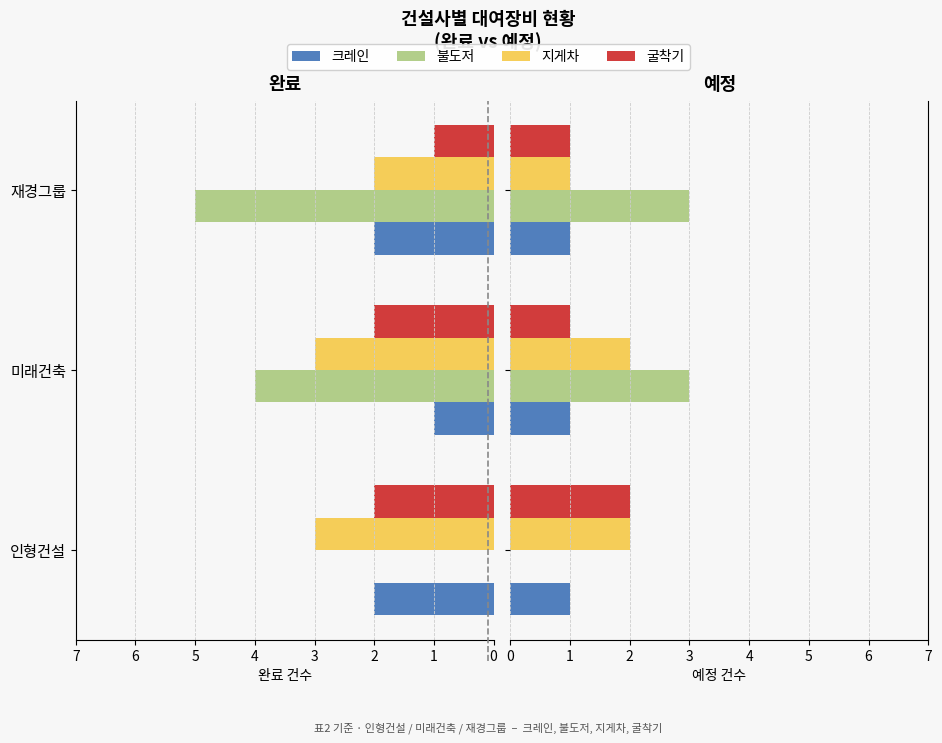

At 0, list the series in order from largest to smallest.

지게차, 굴착기, 크레인, 불도저